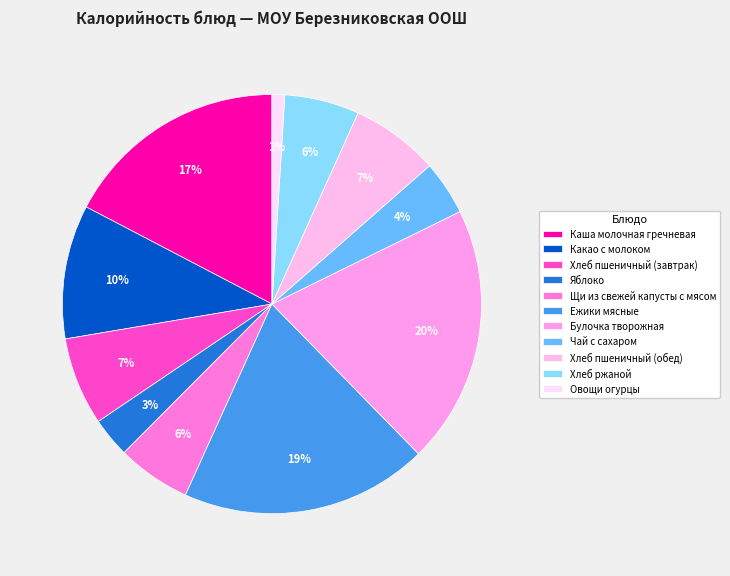

Is it true that Яблоко is 1% of the pie?

False